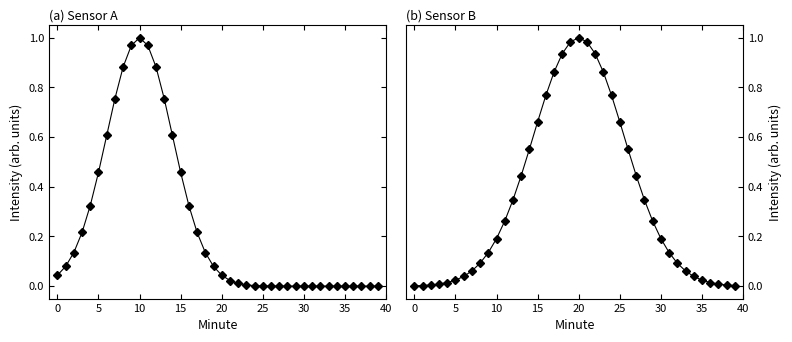

What is the sum of all values?

13.8